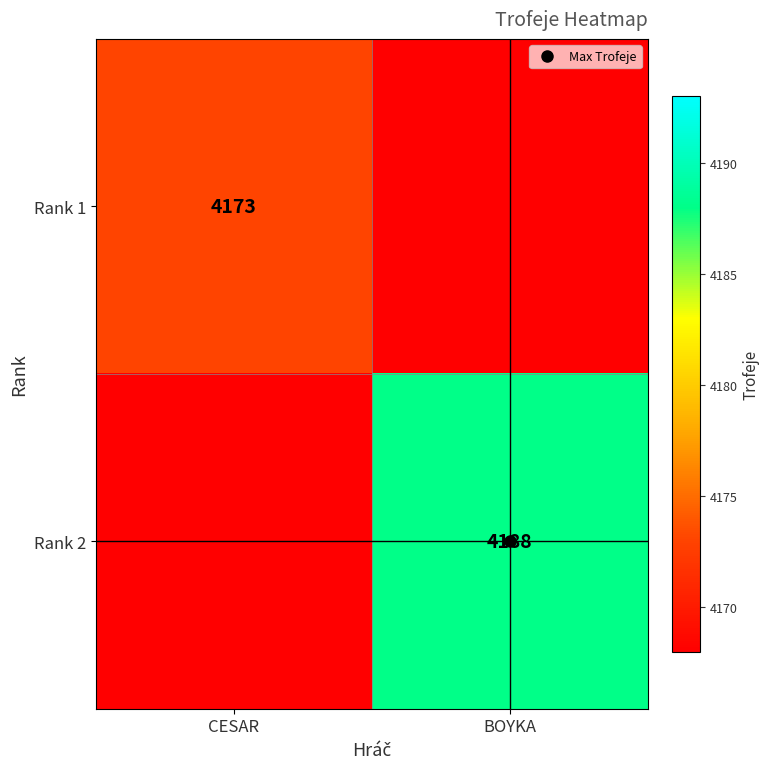

Which has a higher value, CESAR or BOYKA?

CESAR